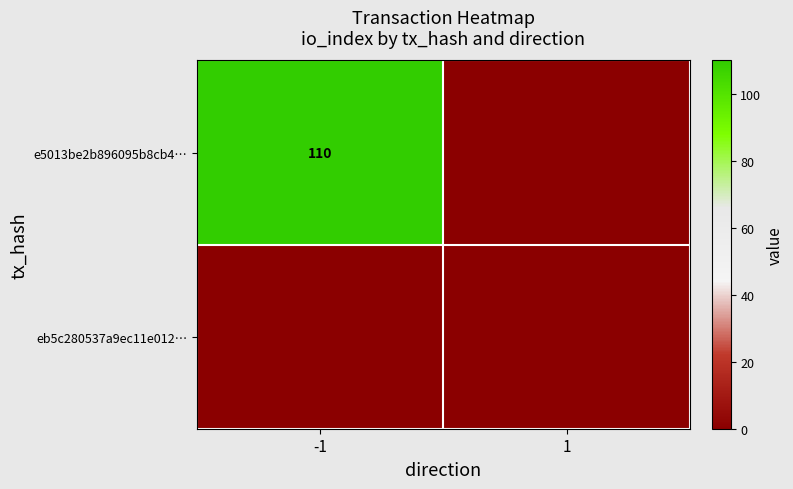

Rank the series by their average value, from highest to lowest.

e5013be2b896095b8cb4…, eb5c280537a9ec11e012…